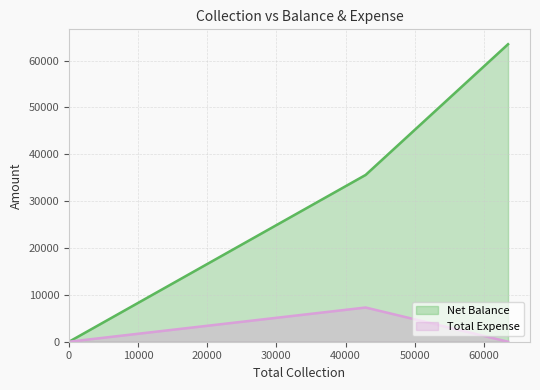

Is the value of Net Balance at Cash greater than the value of Total Expense at Cheque?

Yes